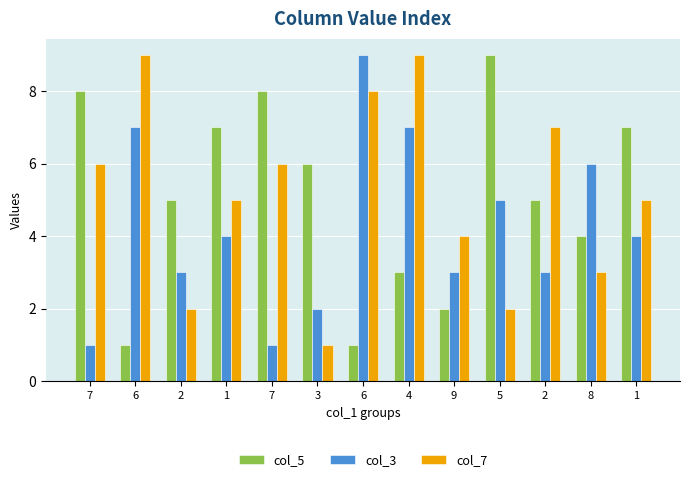

What is the difference between the col_7 values at 7 and 2?

1